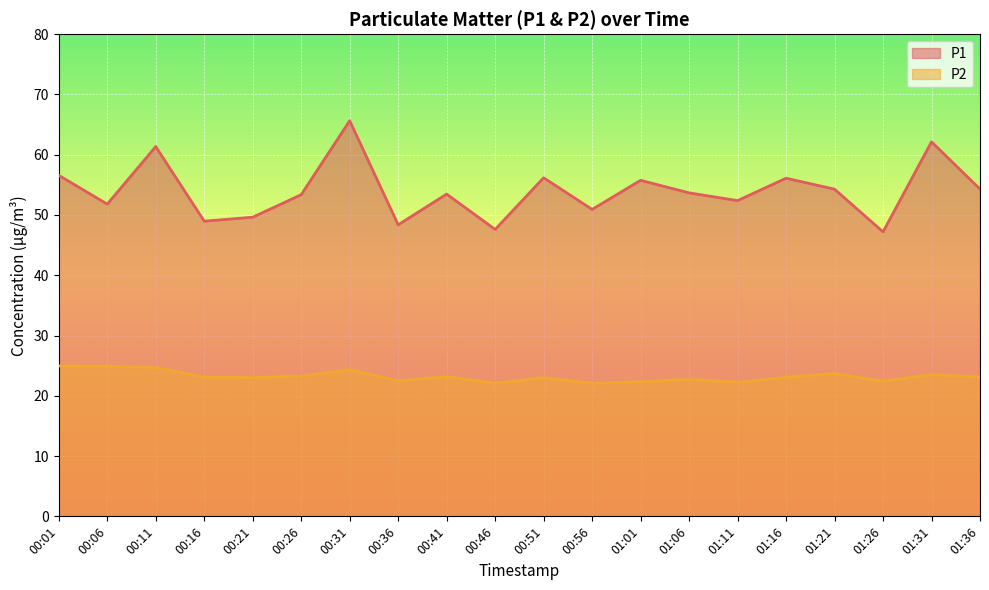

True or false: P2 and P1 intersect in this chart.

False